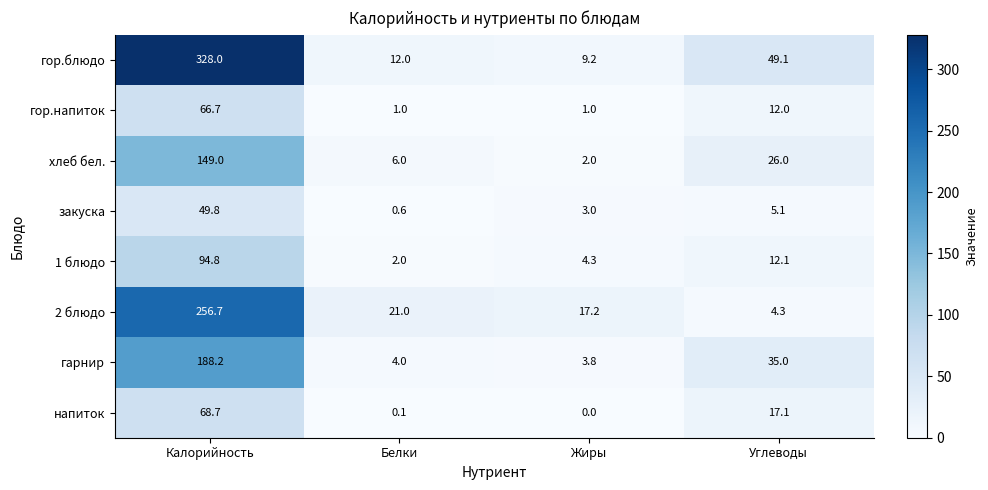

How many values in the закуска series are below 5?

2